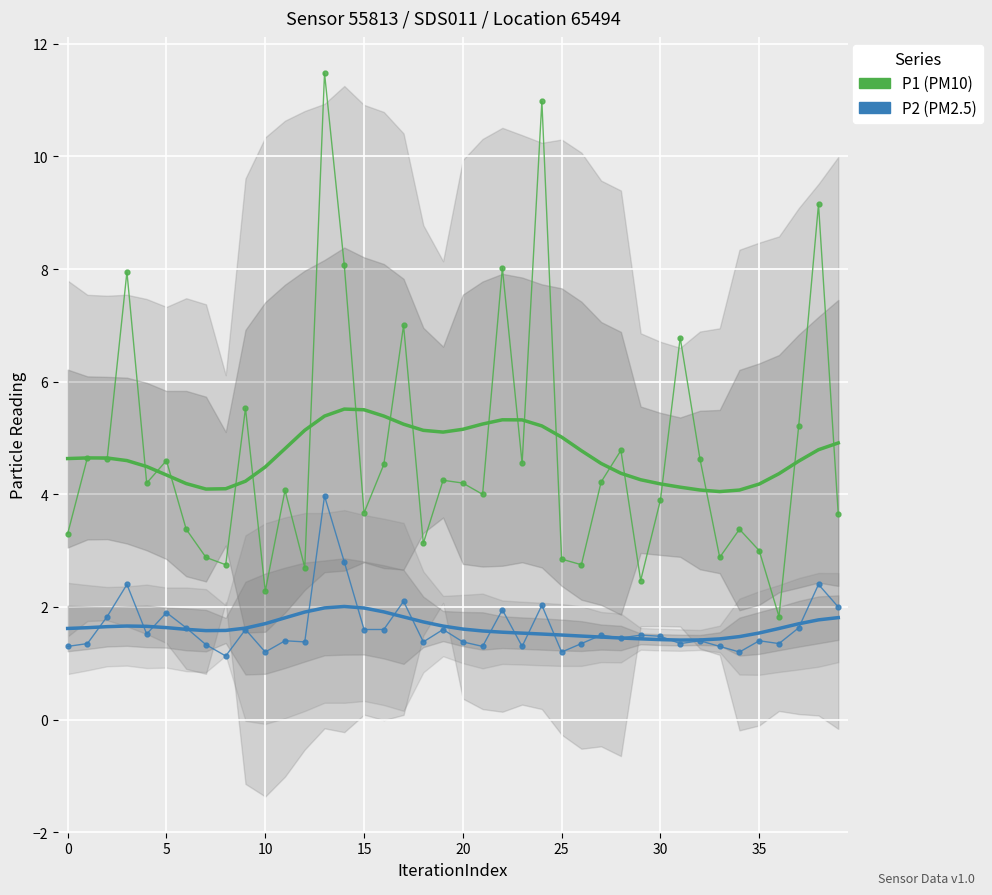

List the series in order of their peak value, highest first.

P1, P1 trend, P2, P2 trend